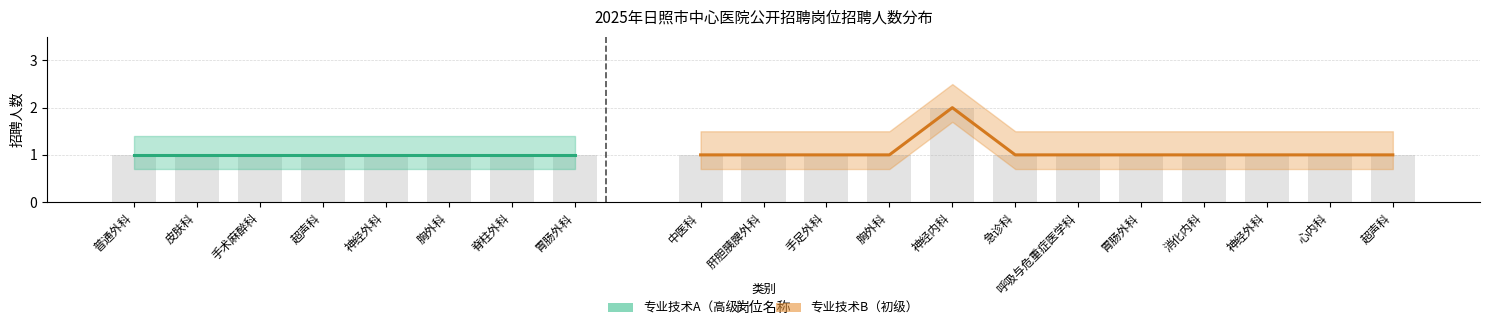

Does the chart contain any negative values?

No